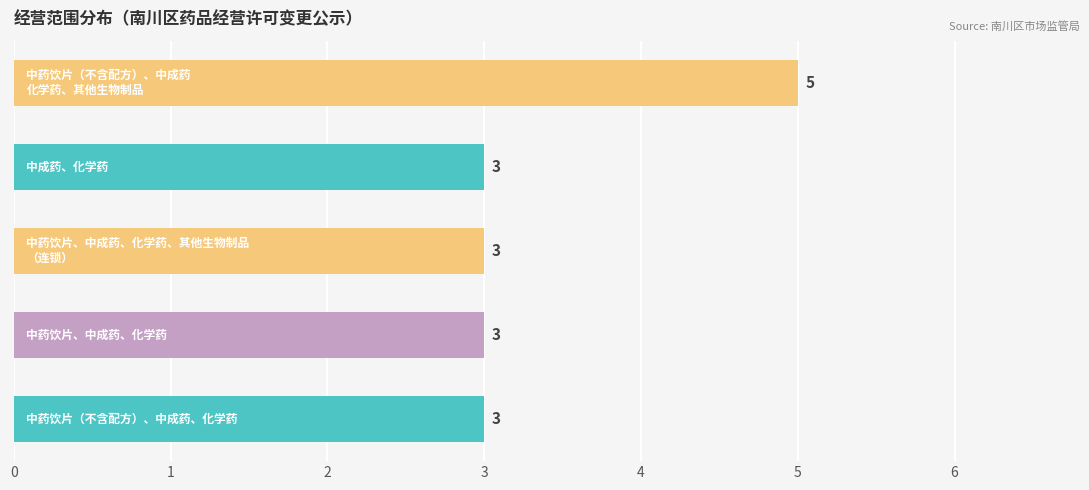

How many bars are there in total?

5